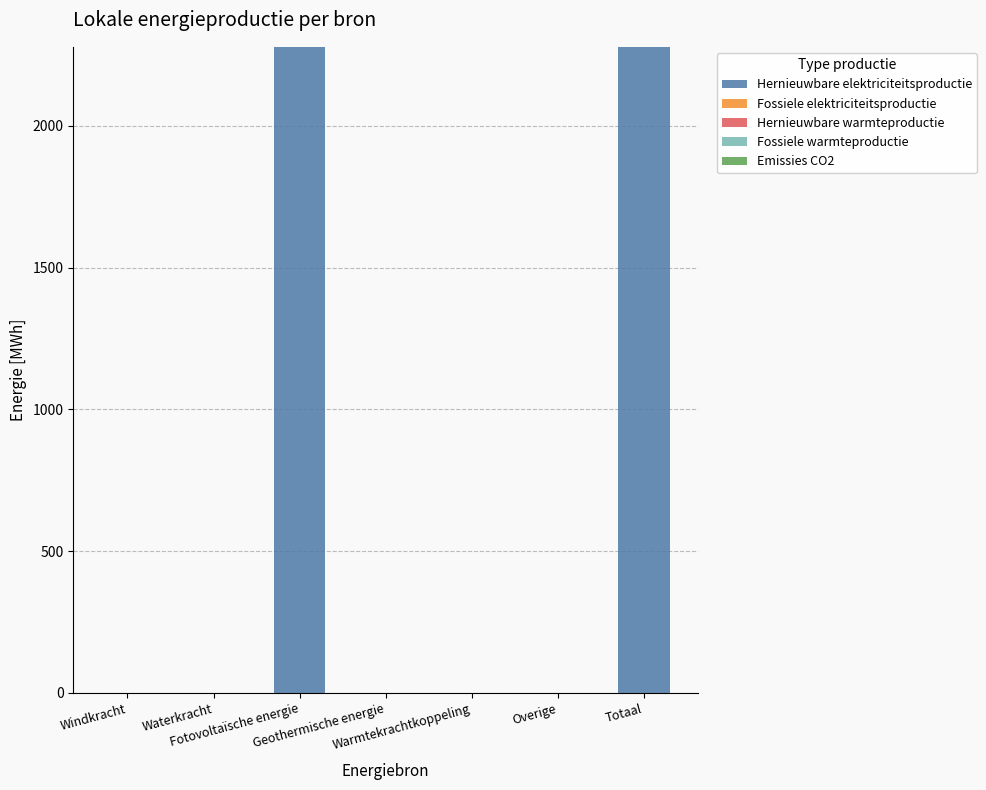

What is the maximum value shown in the chart?

2278.8